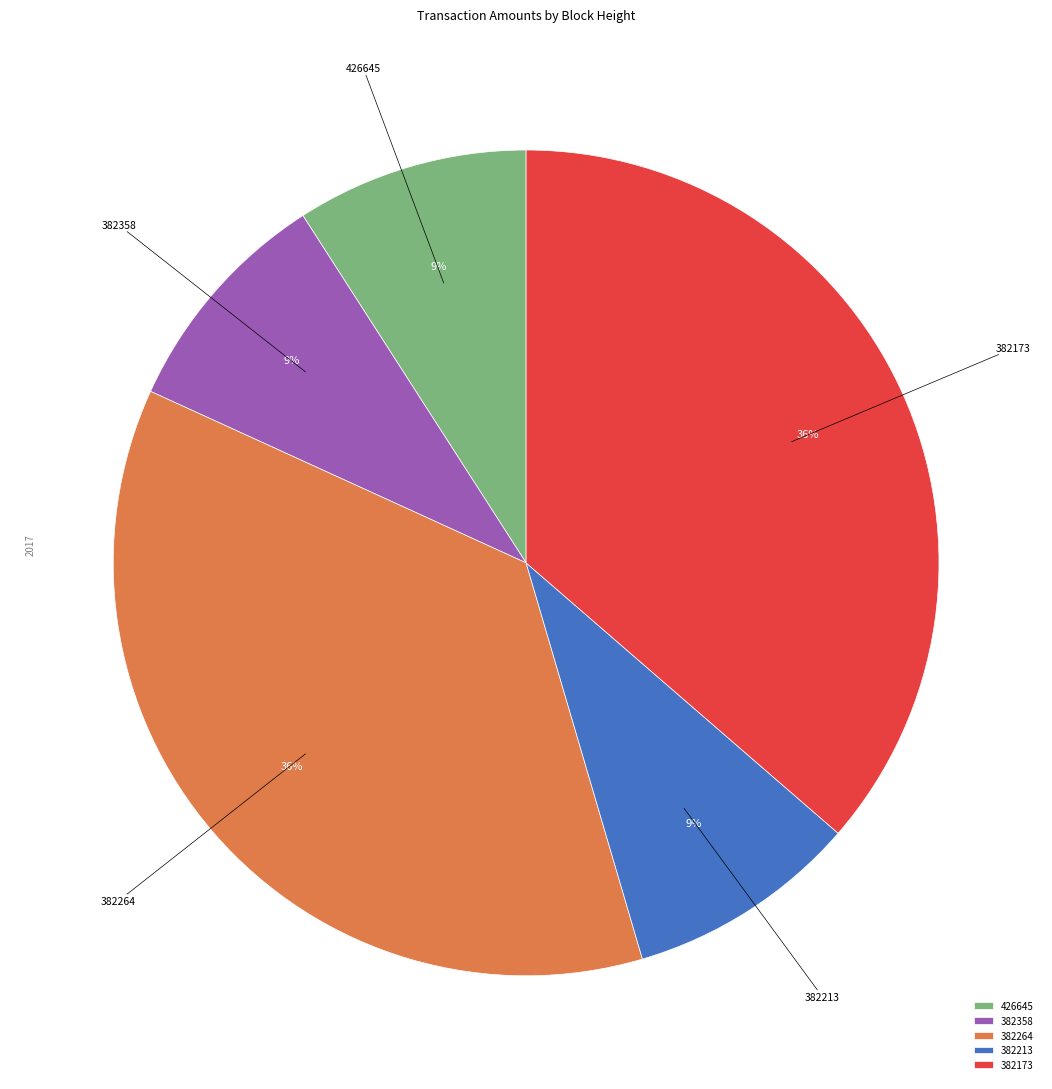

How many segments does this pie chart have?

5